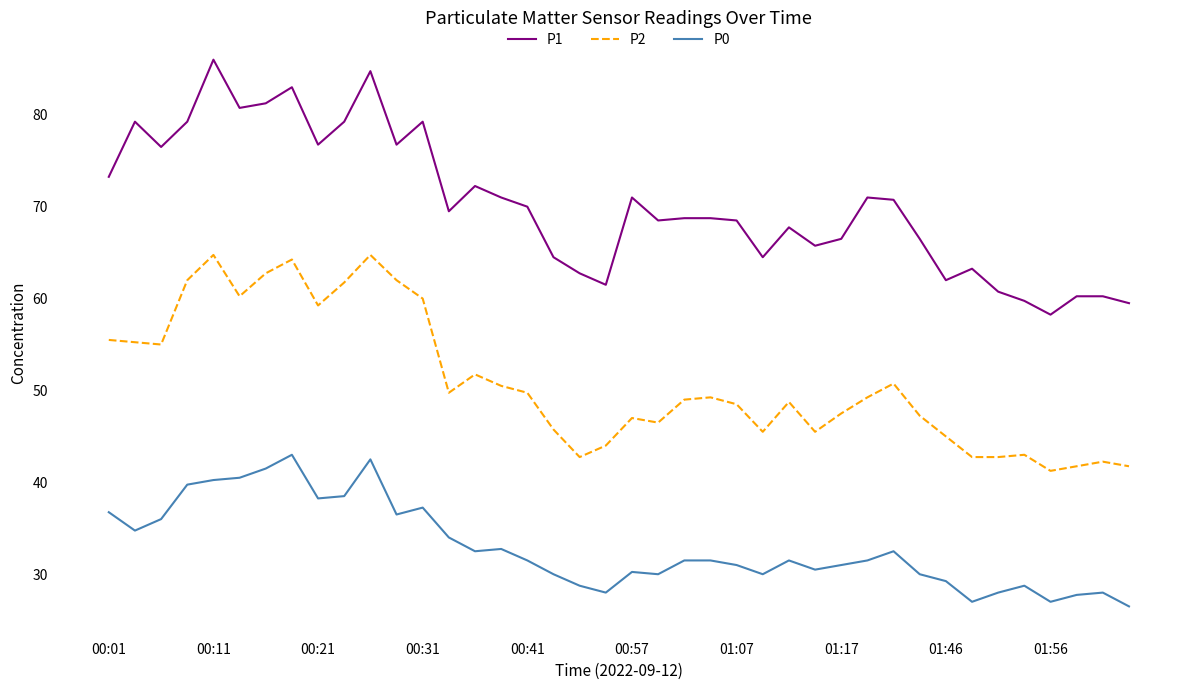

Which series has the largest total across all categories?

P1